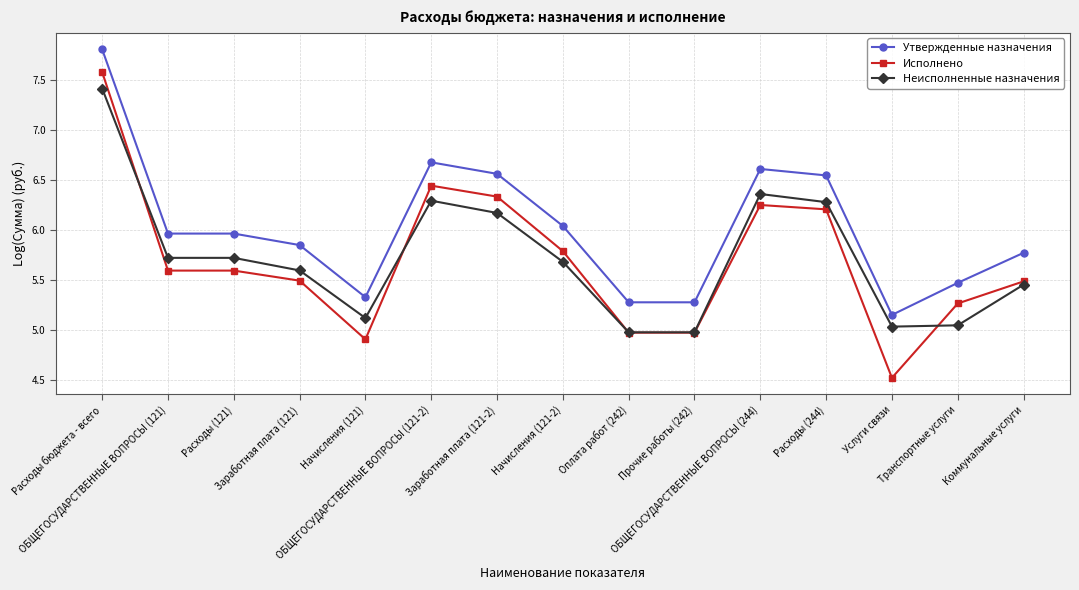

Which series has the largest range (max minus min)?

Исполнено